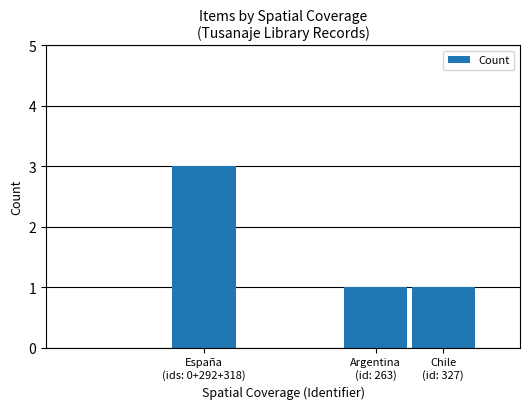

How many distinct data groups are displayed?

1